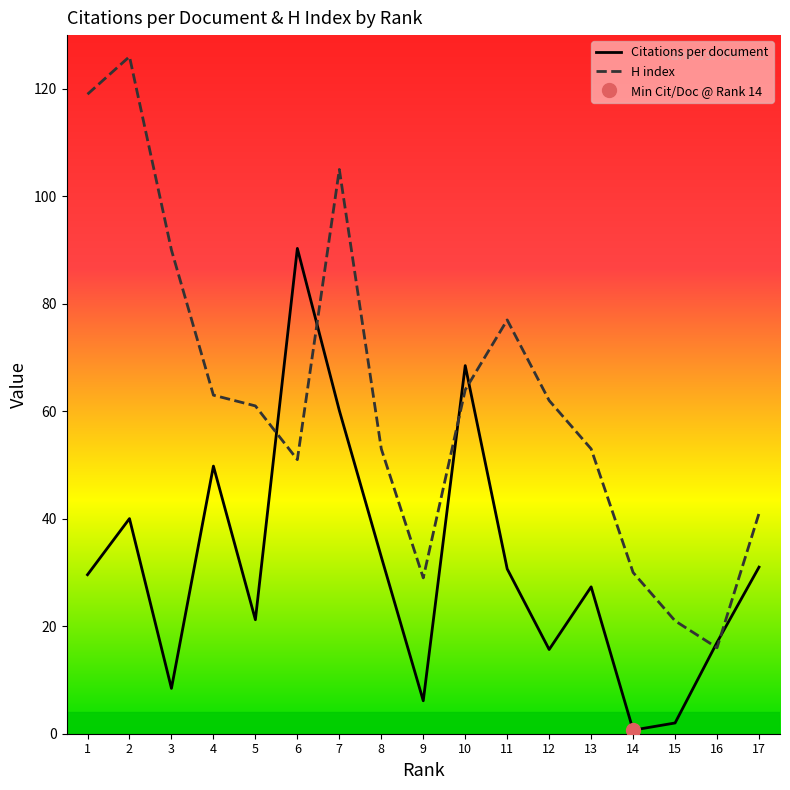

Which series has the largest total across all categories?

H index